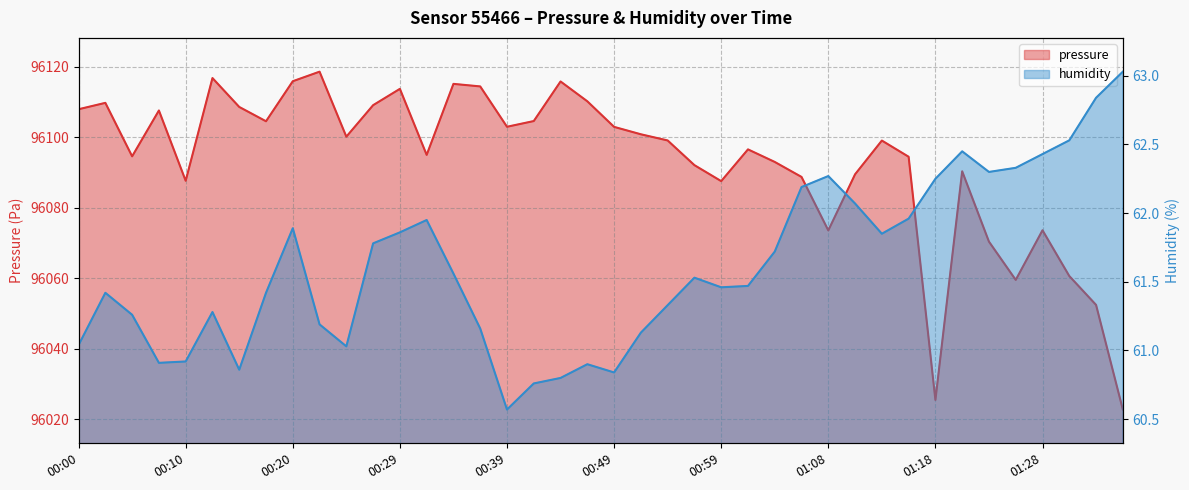

How many data points in pressure are above 96099?

21